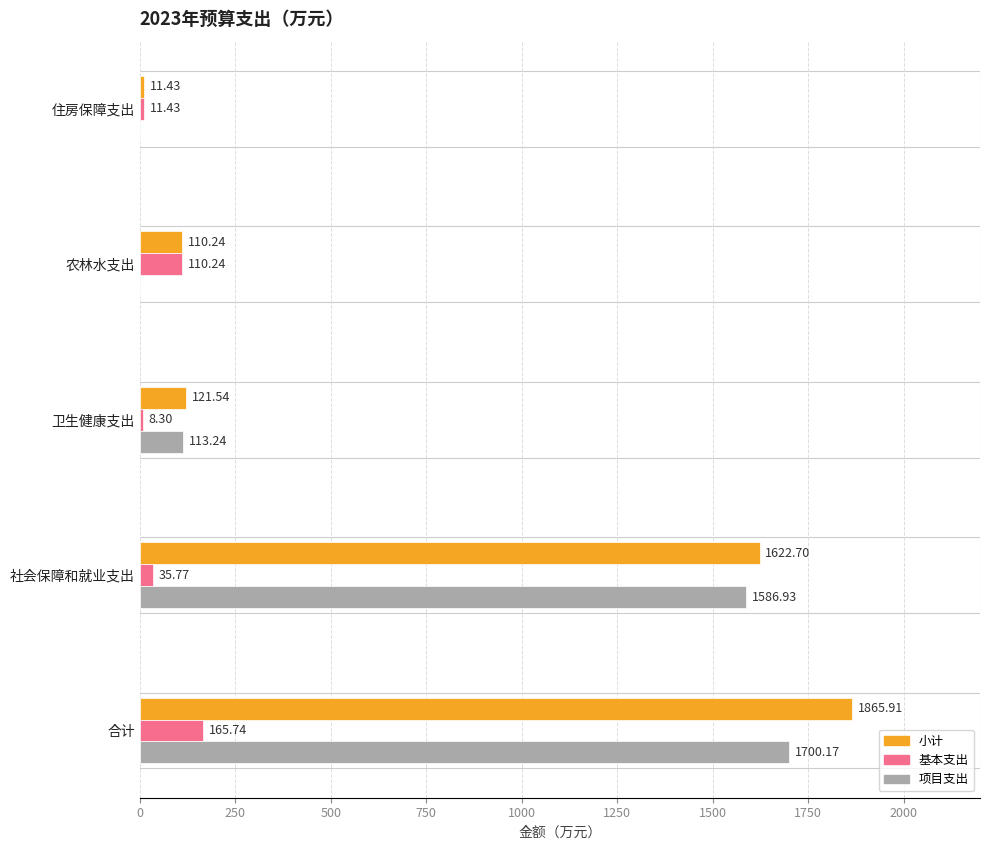

Which category has the highest value across all series?

合计